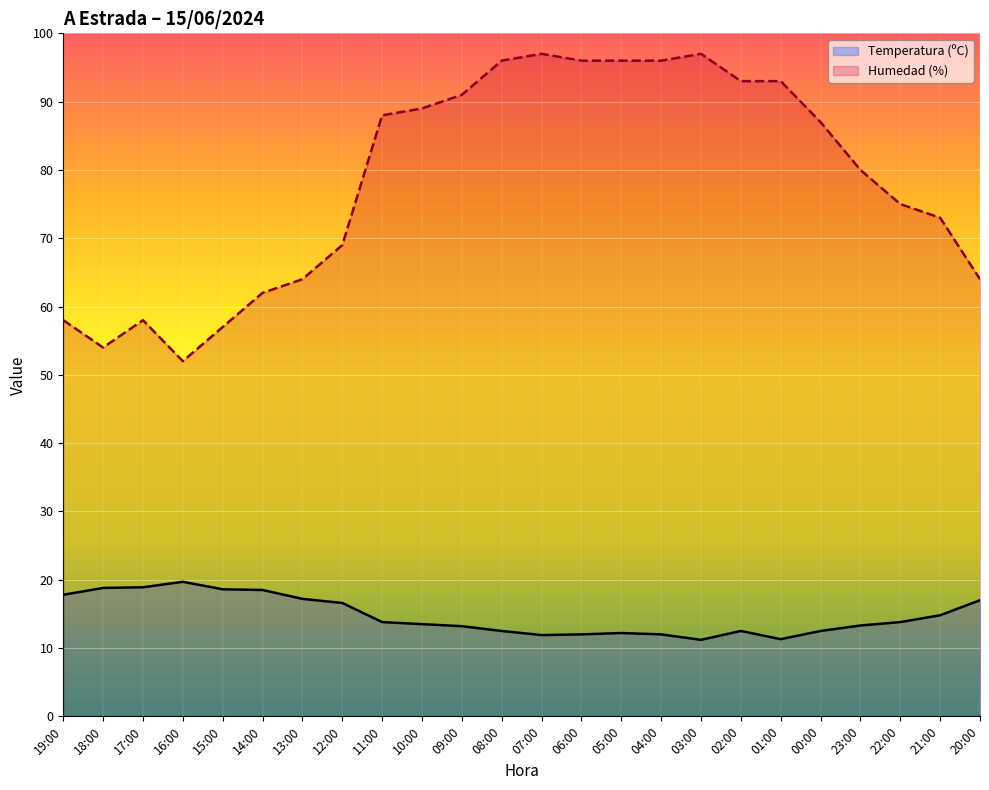

What is the sum of the Temperatura (ºC) values at 16:00 and 19:00?

37.5